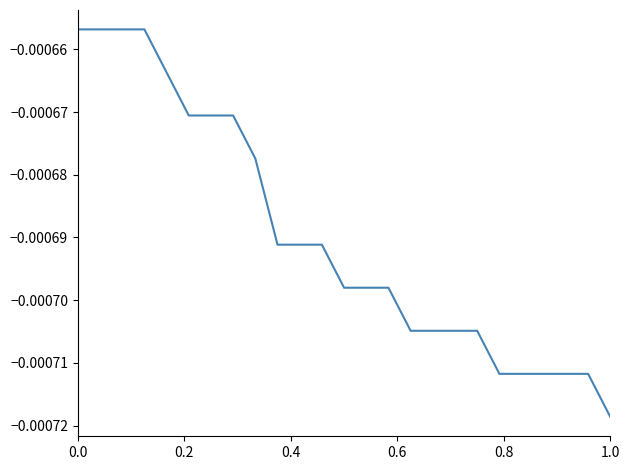

How many lines are shown in the chart?

1